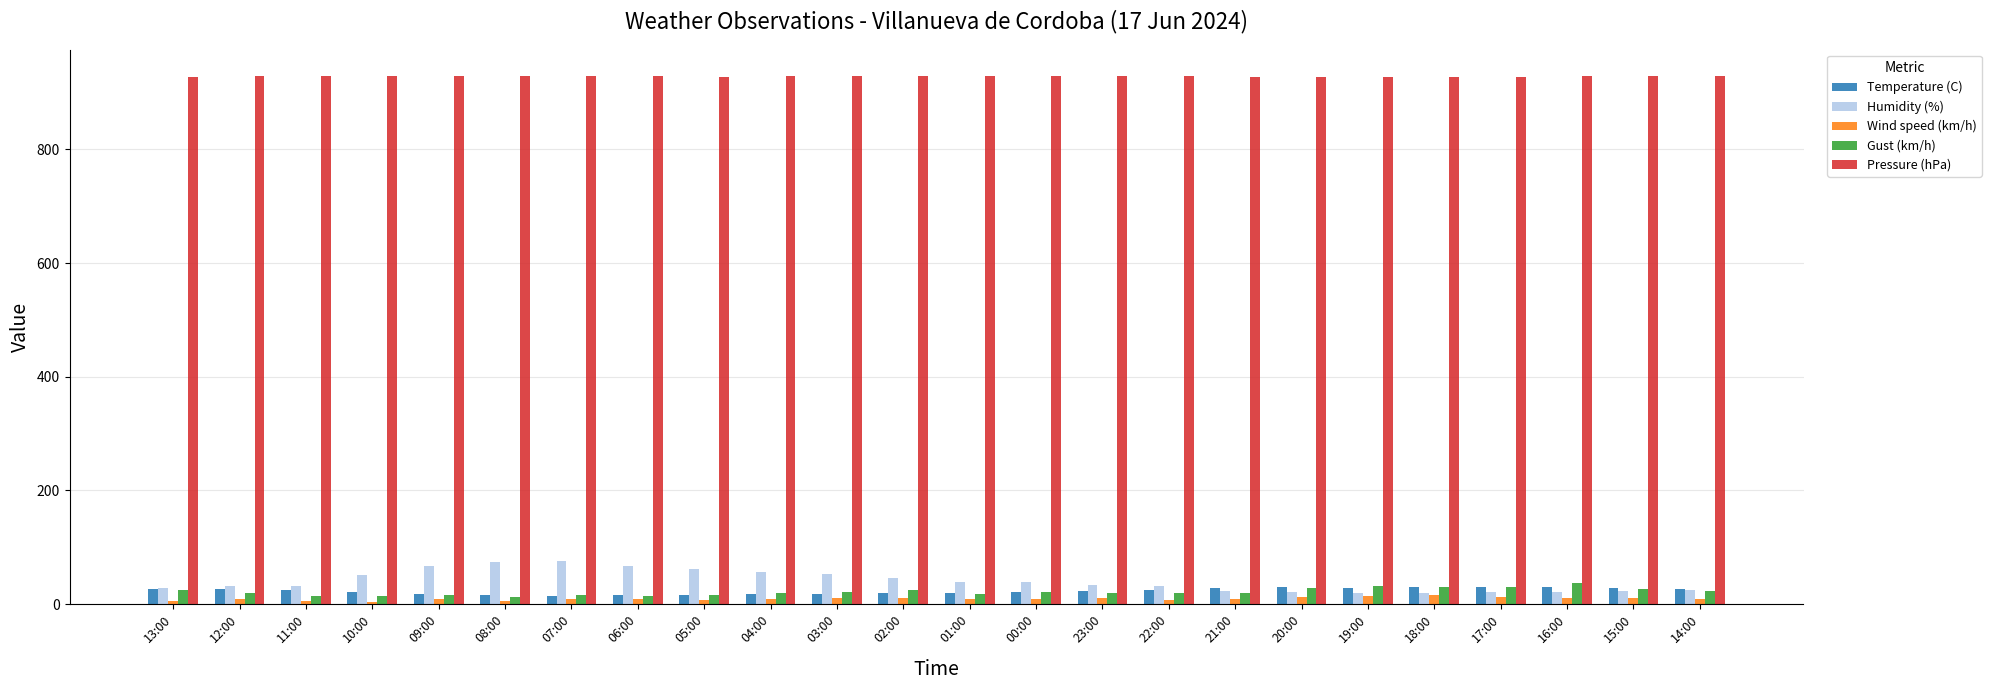

What is the sum of all Wind speed (km/h) values?

215.0